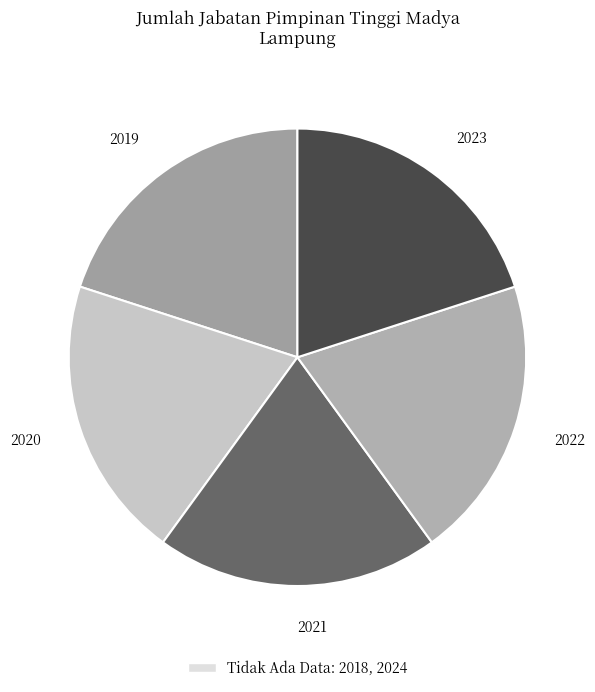

Is it true that 2020 is 20% of the pie?

True